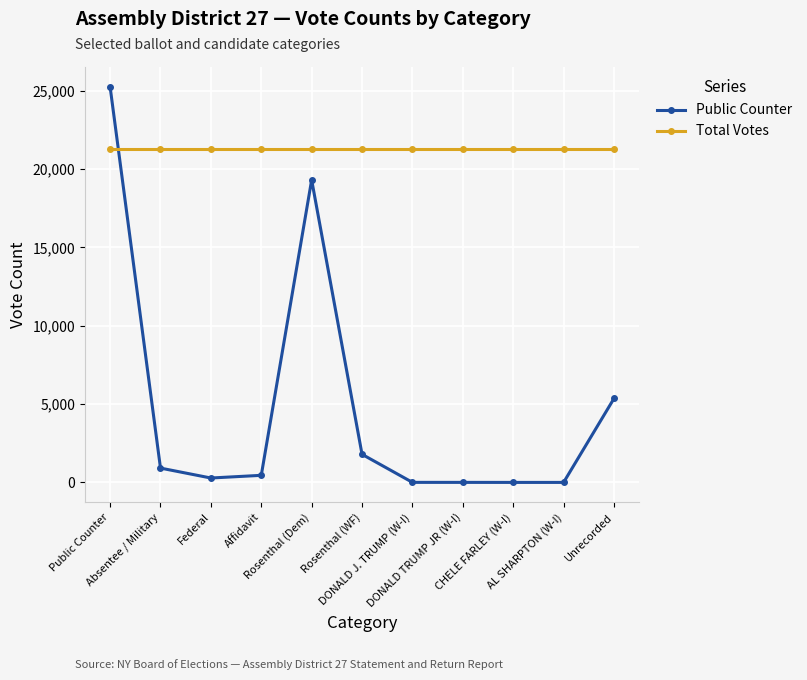

What is the value of the Public Counter point at the 6th from the left?

1794